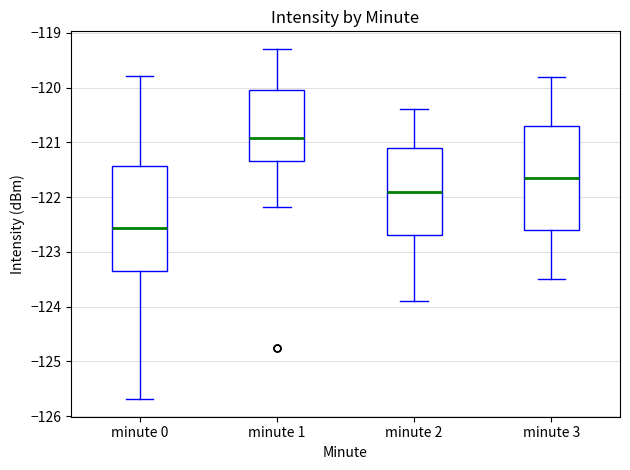

Where does the lower whisker of the box for minute 0 end on the y-axis? The values are not printed on the chart, so give them approximately, as read against the axis.

-125.7